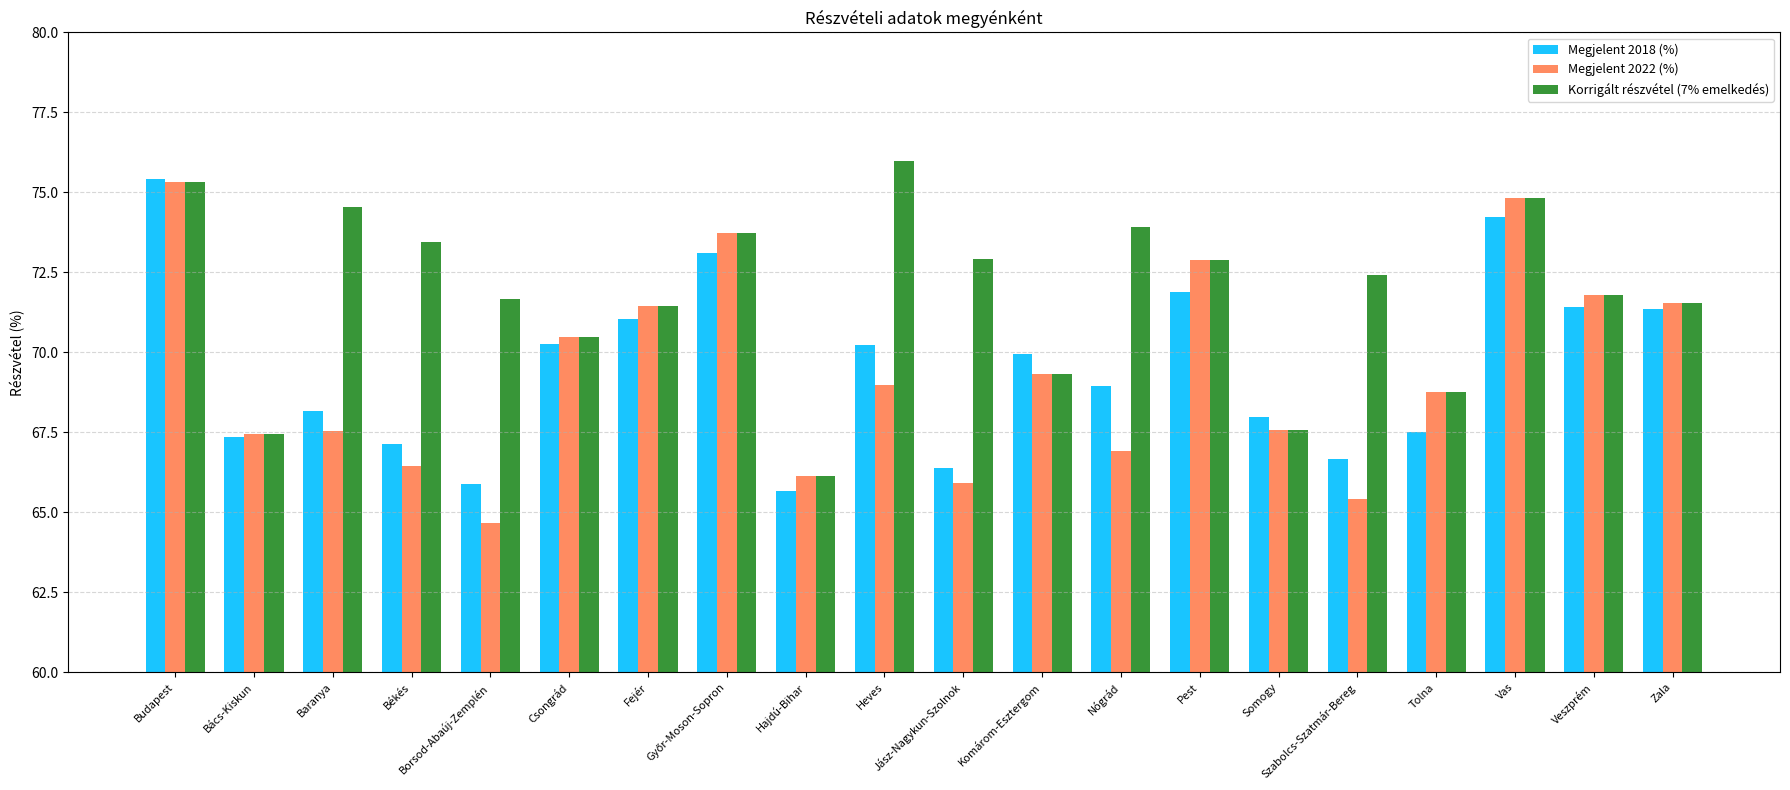

What is the spread (max minus min) of values at Hajdú-Bihar?

0.5